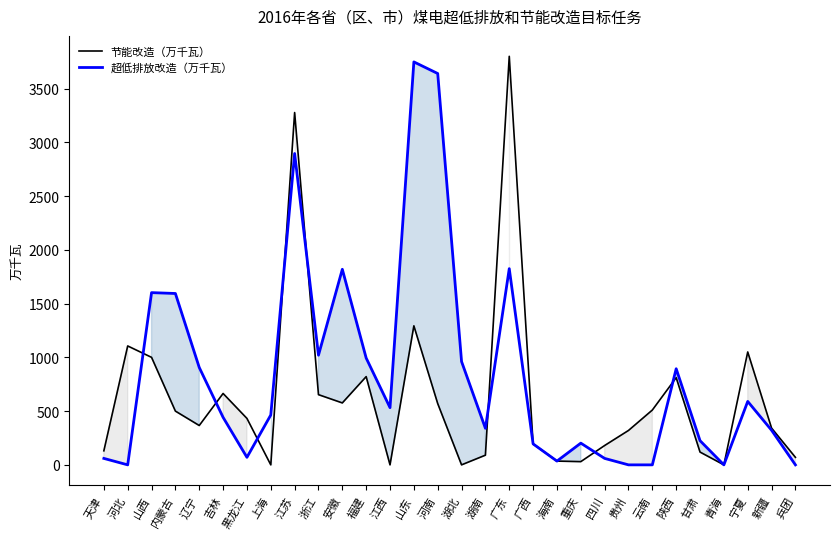

Reading left to right, what are all the values shown in this chart?

节能改造（万千瓦）: 130.7	1106.0	1000.0	500.0	366.0	664.0	432.0	0.0	3277.0	653.0	576.0	820.6	0.0	1293.0	570.0	0.0	90.0	3800.0	195.0	35.0	30.0	180.0	320.0	510.0	811.0	119.0	0.0	1050.0	342.0	70.0
超低排放改造（万千瓦）: 60.0	0.0	1602.0	1594.0	906.0	442.0	70.0	464.0	2896.0	1020.0	1819.0	993.6	532.0	3748.0	3640.0	961.0	340.0	1825.0	195.0	35.0	202.0	60.0	0.0	0.0	894.0	225.0	0.0	590.0	322.0	0.0